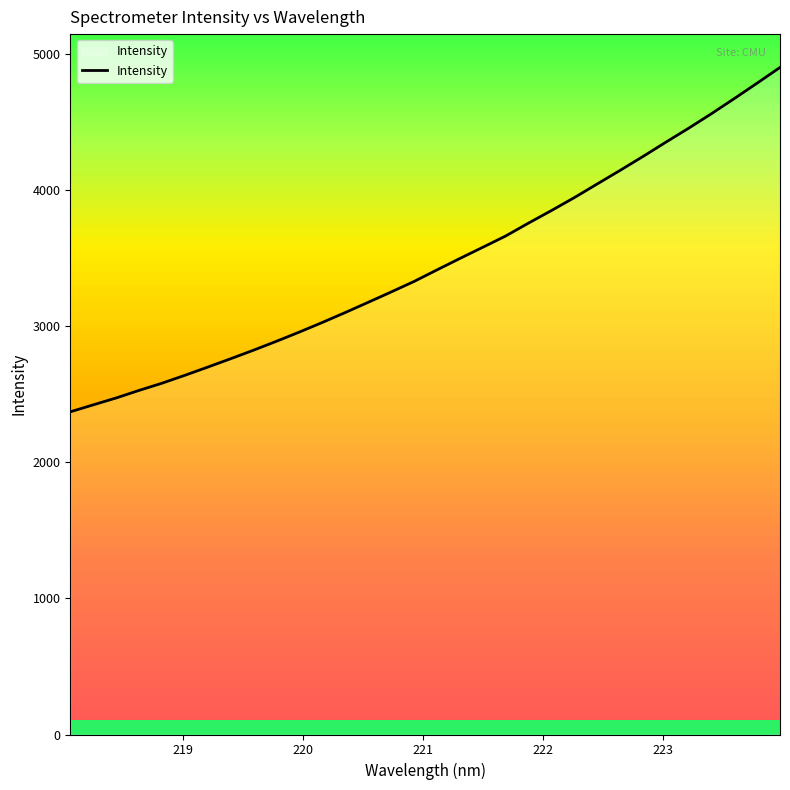

True or false: there are more than 2 points higher than both neighbors.

False